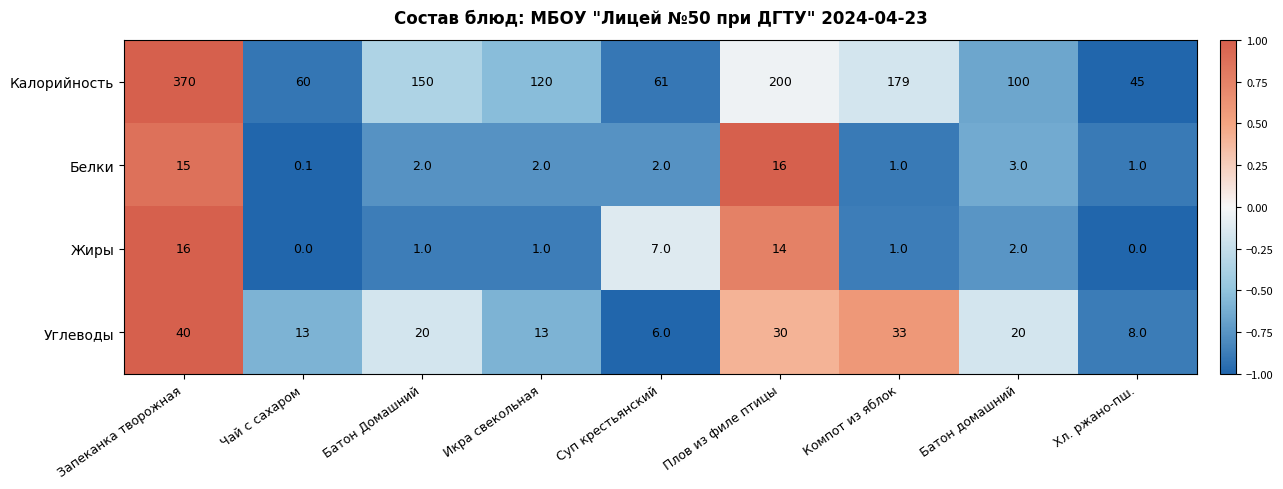

Count the number of categories in the chart.

9